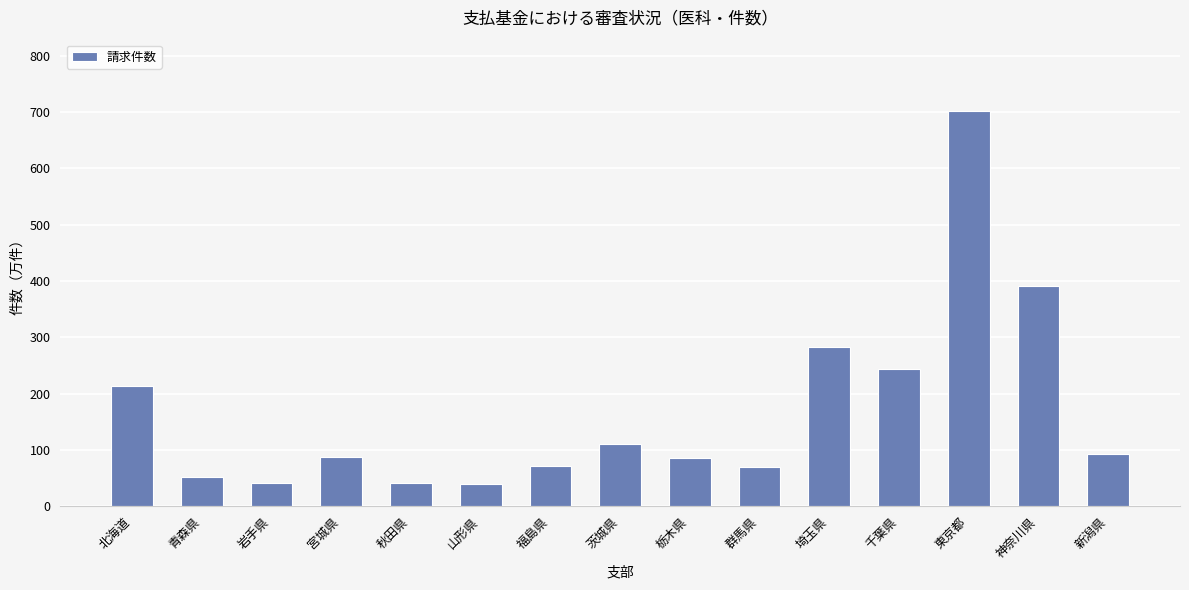

How many data points are less than 86?

6